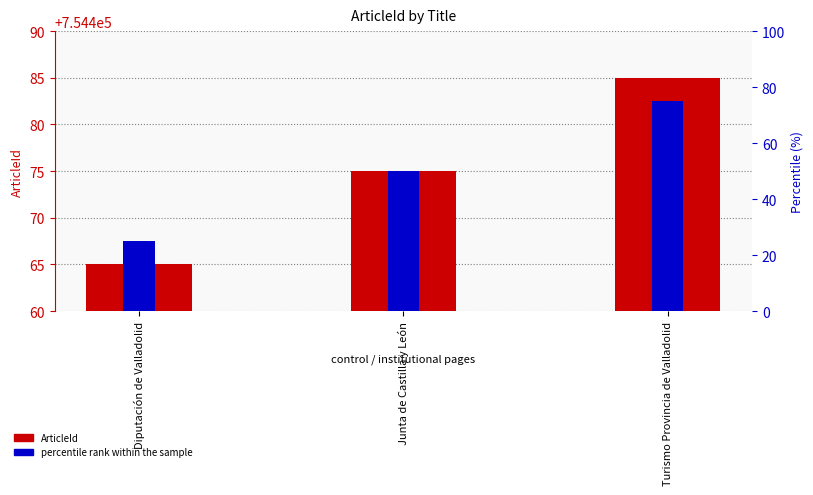

True or false: ArticleId has a value of 754485 at Turismo Provincia de Valladolid.

True